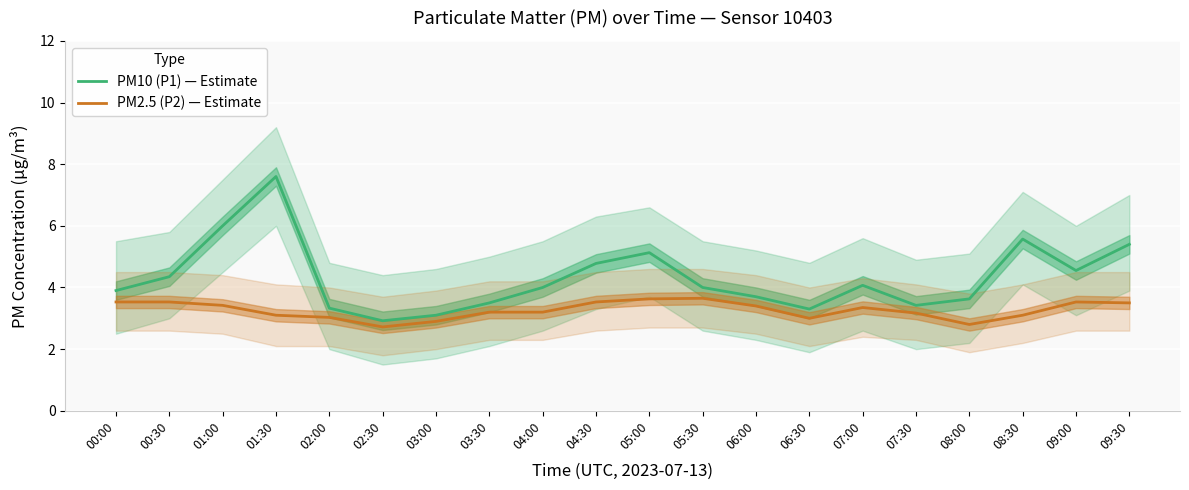

Reading right to left, transcribe all the data shown in this chart.

PM10 (P1) — Estimate: 5.4	4.5	5.6	3.6	3.4	4.1	3.3	3.7	4.0	5.1	4.8	4.0	3.5	3.1	2.9	3.3	7.6	6.0	4.3	3.9
PM2.5 (P2) — Estimate: 3.5	3.5	3.1	2.8	3.2	3.4	3.0	3.4	3.6	3.6	3.5	3.2	3.2	2.9	2.7	3.0	3.1	3.4	3.5	3.5